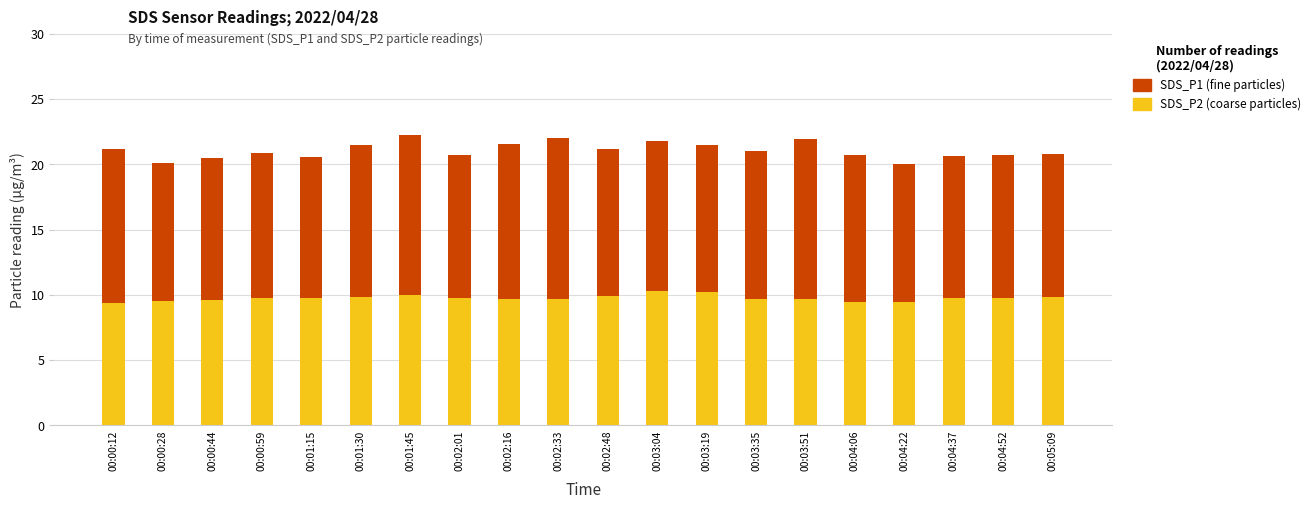

What is the total value across all series at 00:02:01?

20.7